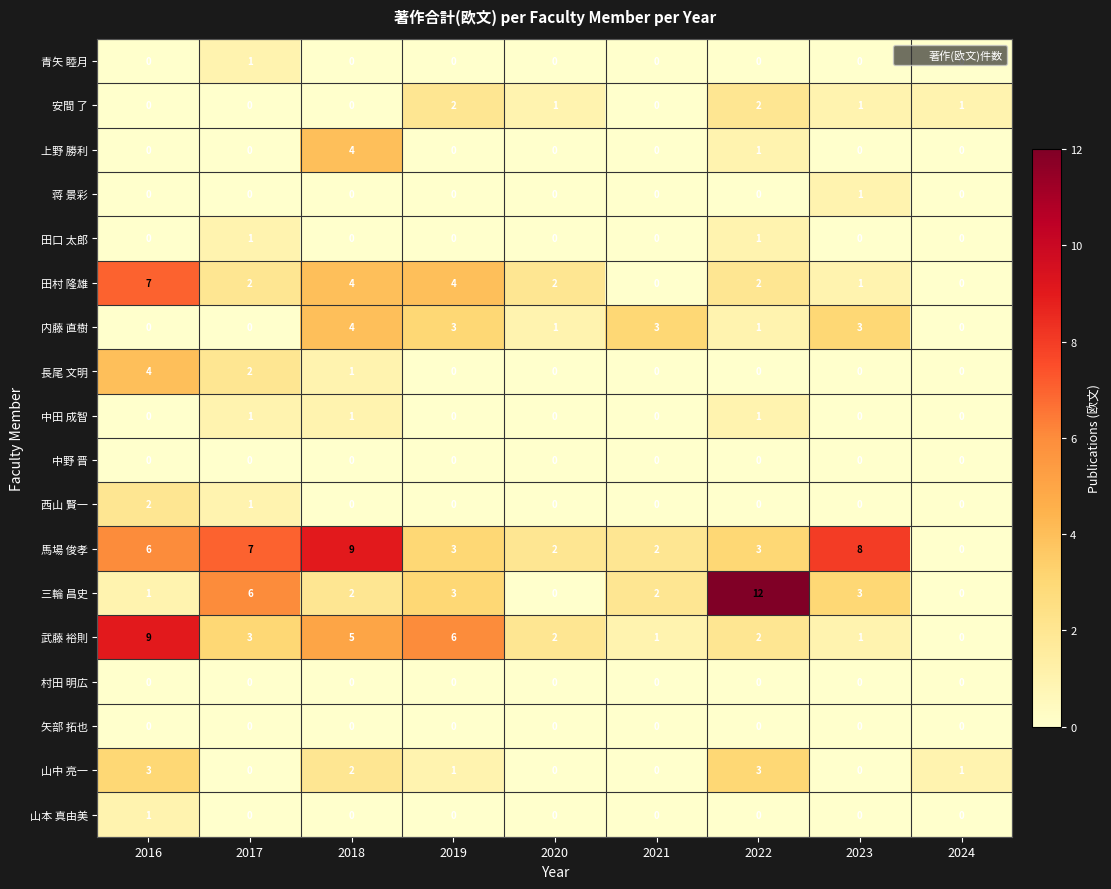

The 矢部 拓也 series shows 0 at 2020. True or false?

True